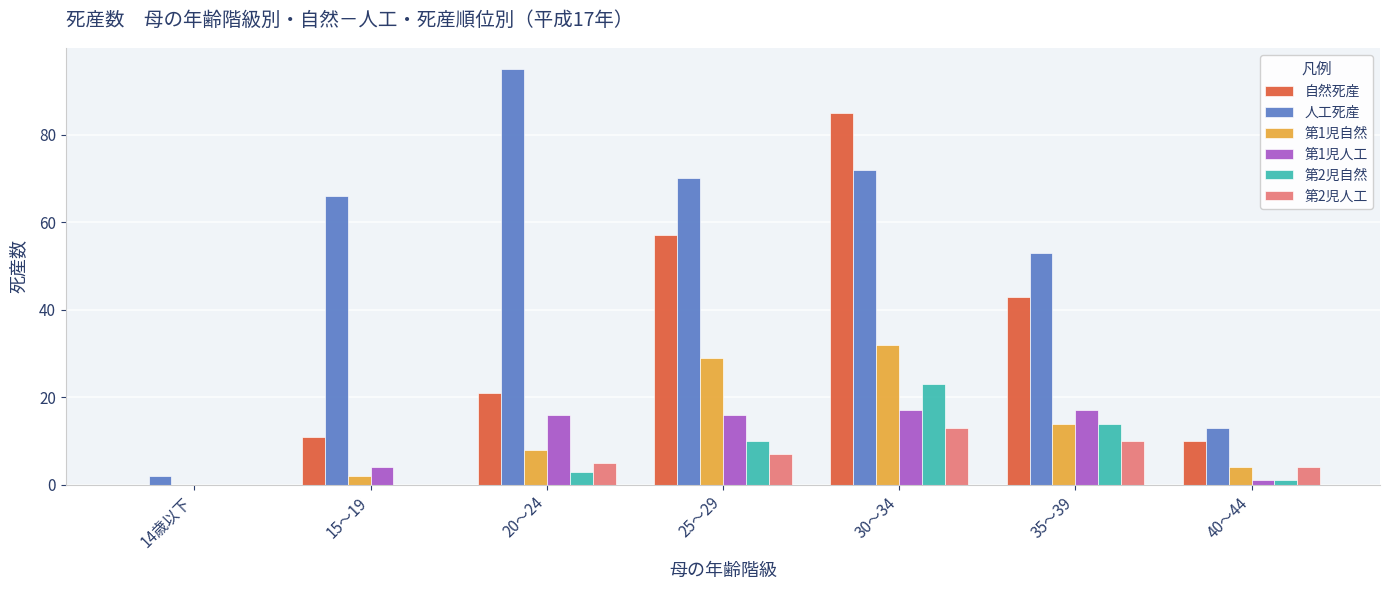

Between 25～29 and 30～34, which series saw the biggest shift?

自然死産